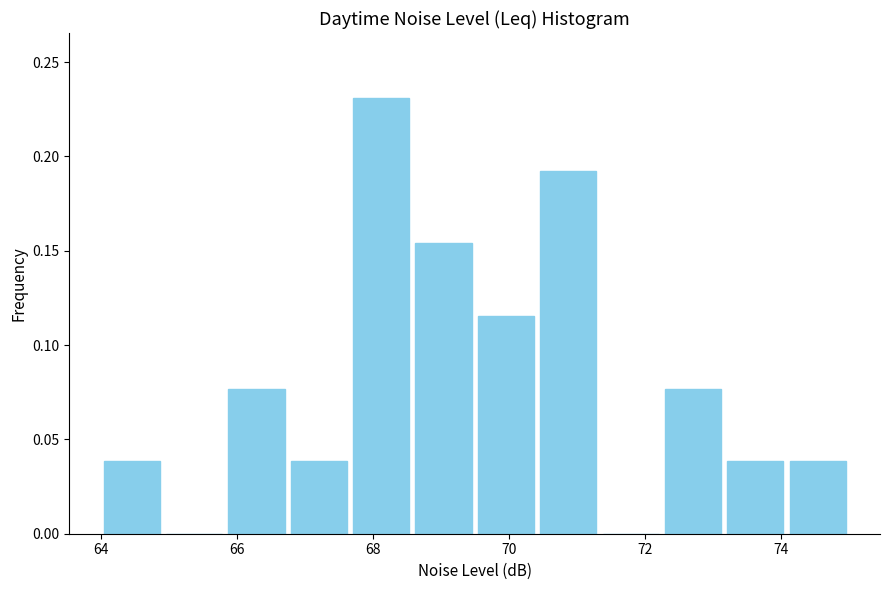

Which range on the x-axis has the tallest bar?

67.6 to 68.6